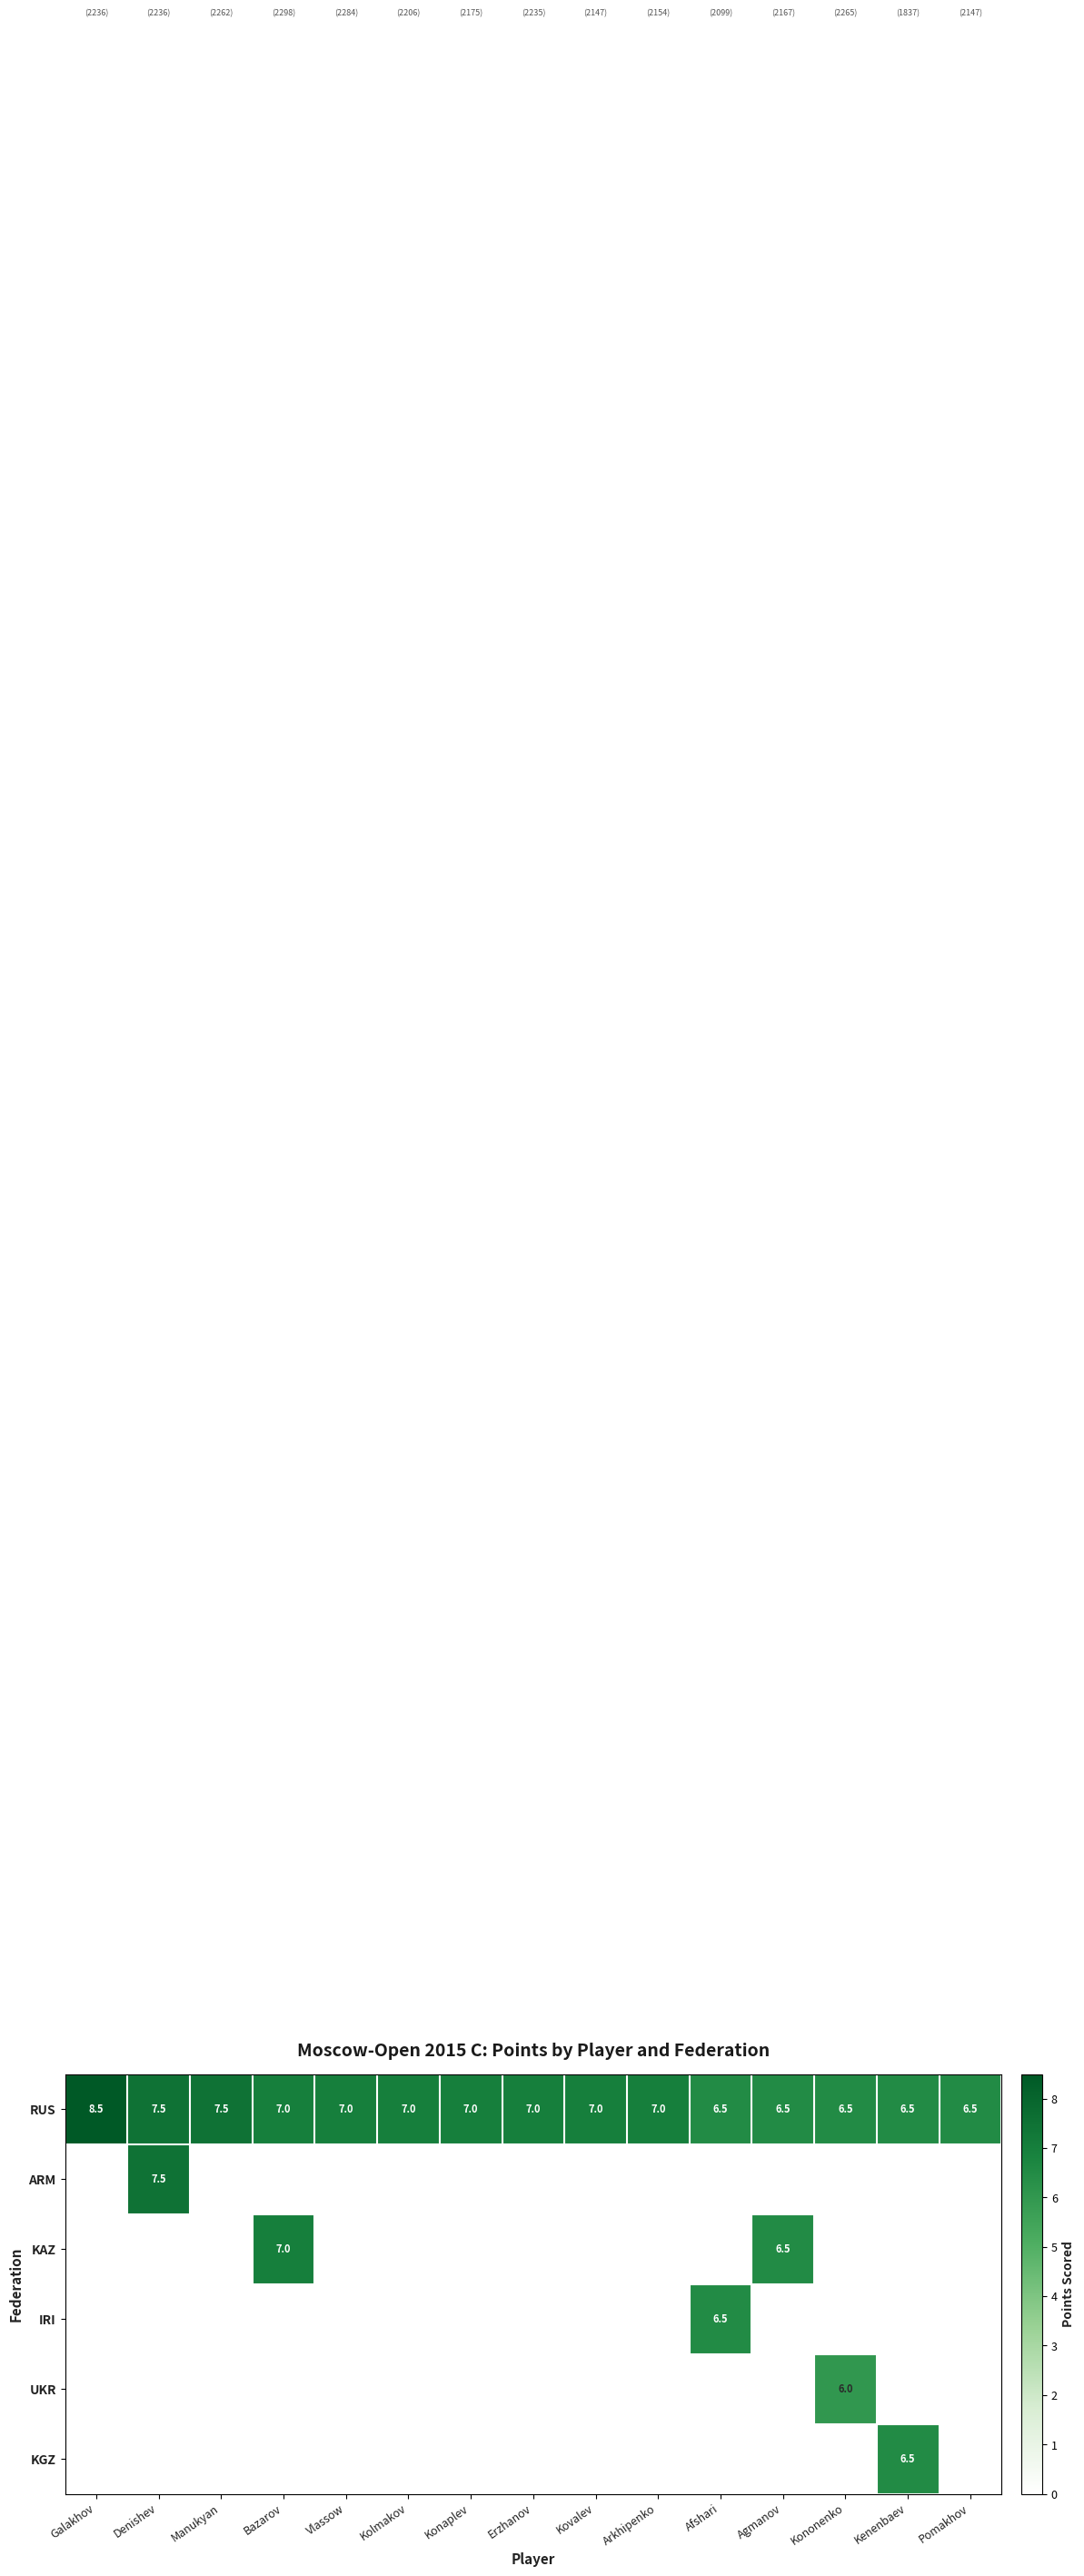

Which label corresponds to the largest value in the chart?

Galakhov